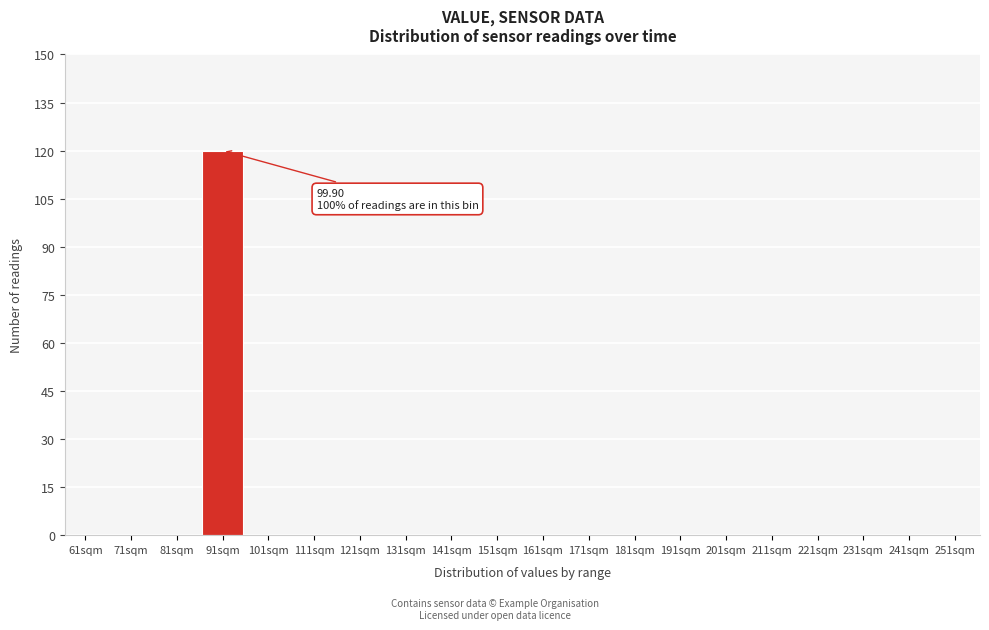

Reading left to right, list all the values displayed in this chart.

61sqm=0	71sqm=0	81sqm=0	91sqm=120	101sqm=0	111sqm=0	121sqm=0	131sqm=0	141sqm=0	151sqm=0	161sqm=0	171sqm=0	181sqm=0	191sqm=0	201sqm=0	211sqm=0	221sqm=0	231sqm=0	241sqm=0	251sqm=0